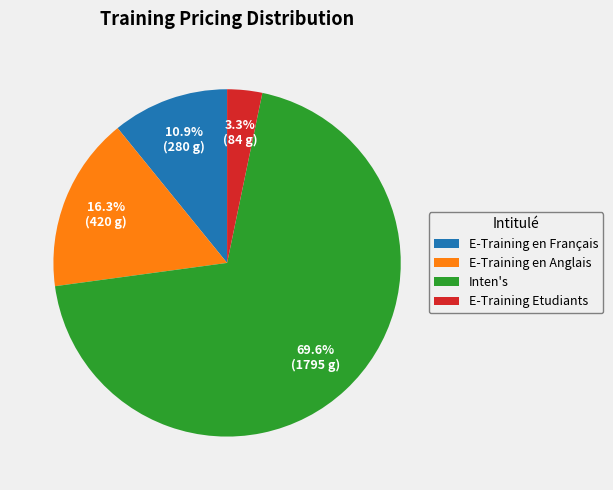

Rank the categories by value from lowest to highest.

E-Training Etudiants, E-Training en Français, E-Training en Anglais, Inten's